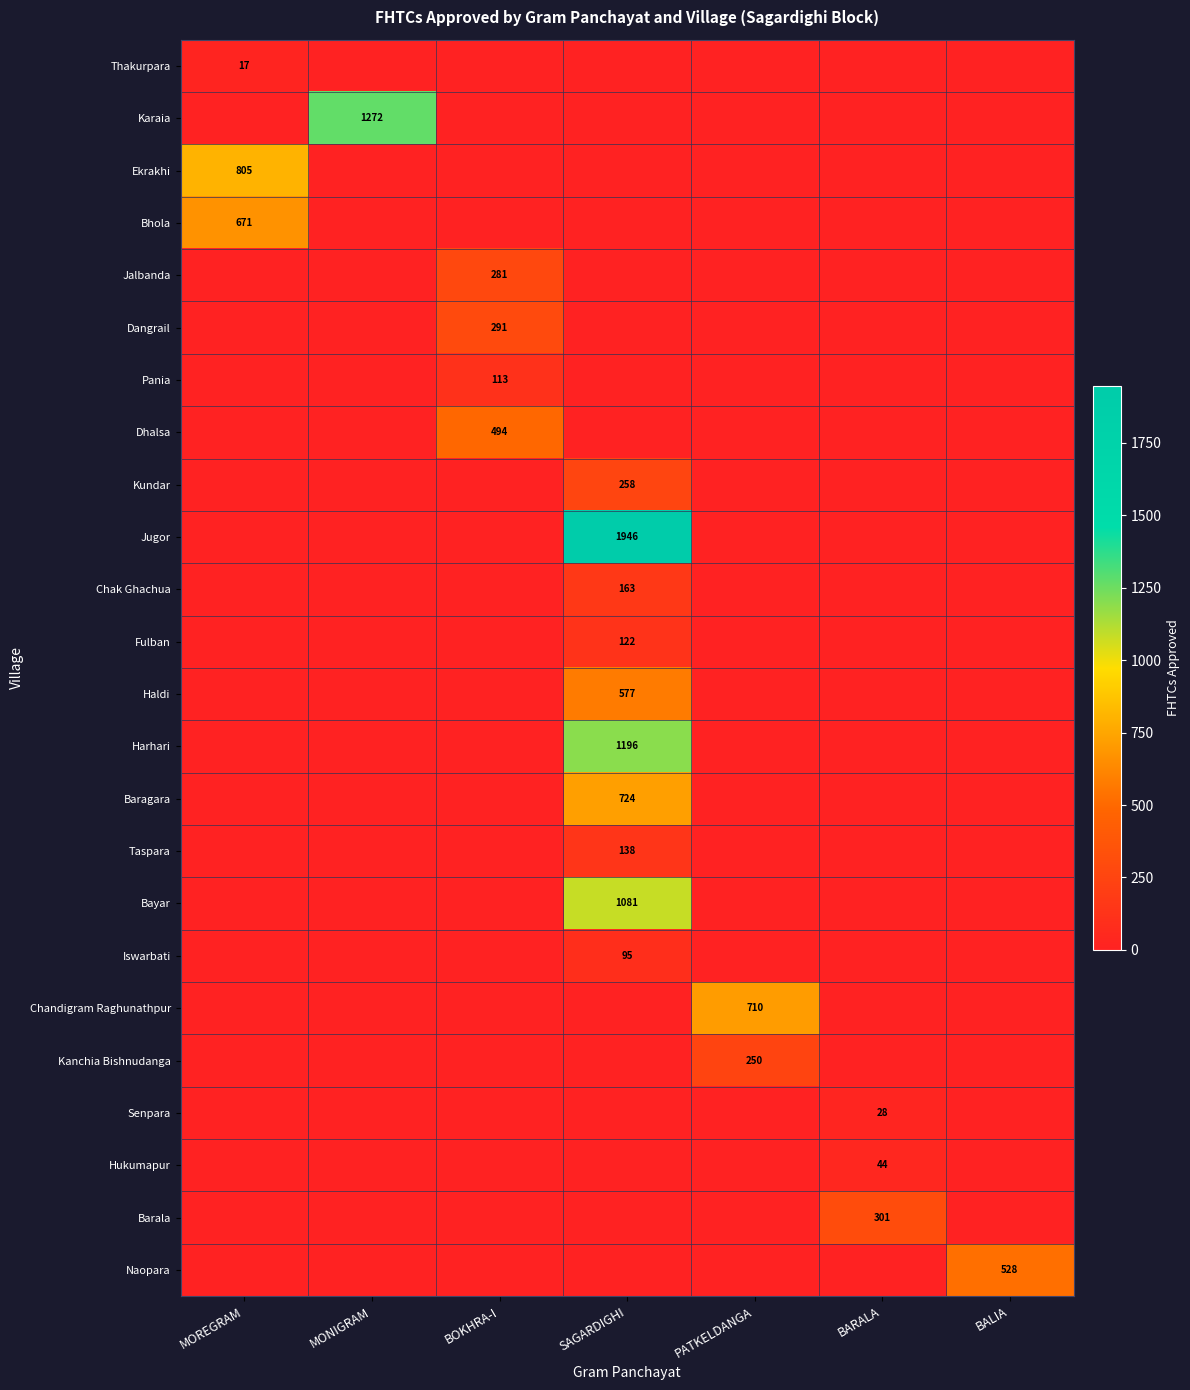

True or false: Chandigram Raghunathpur has a value of 710 at PATKELDANGA.

True